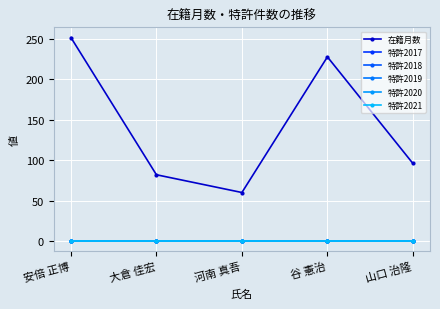

Which series changed the most between 安倍 正博 and 河南 真吾?

在籍月数